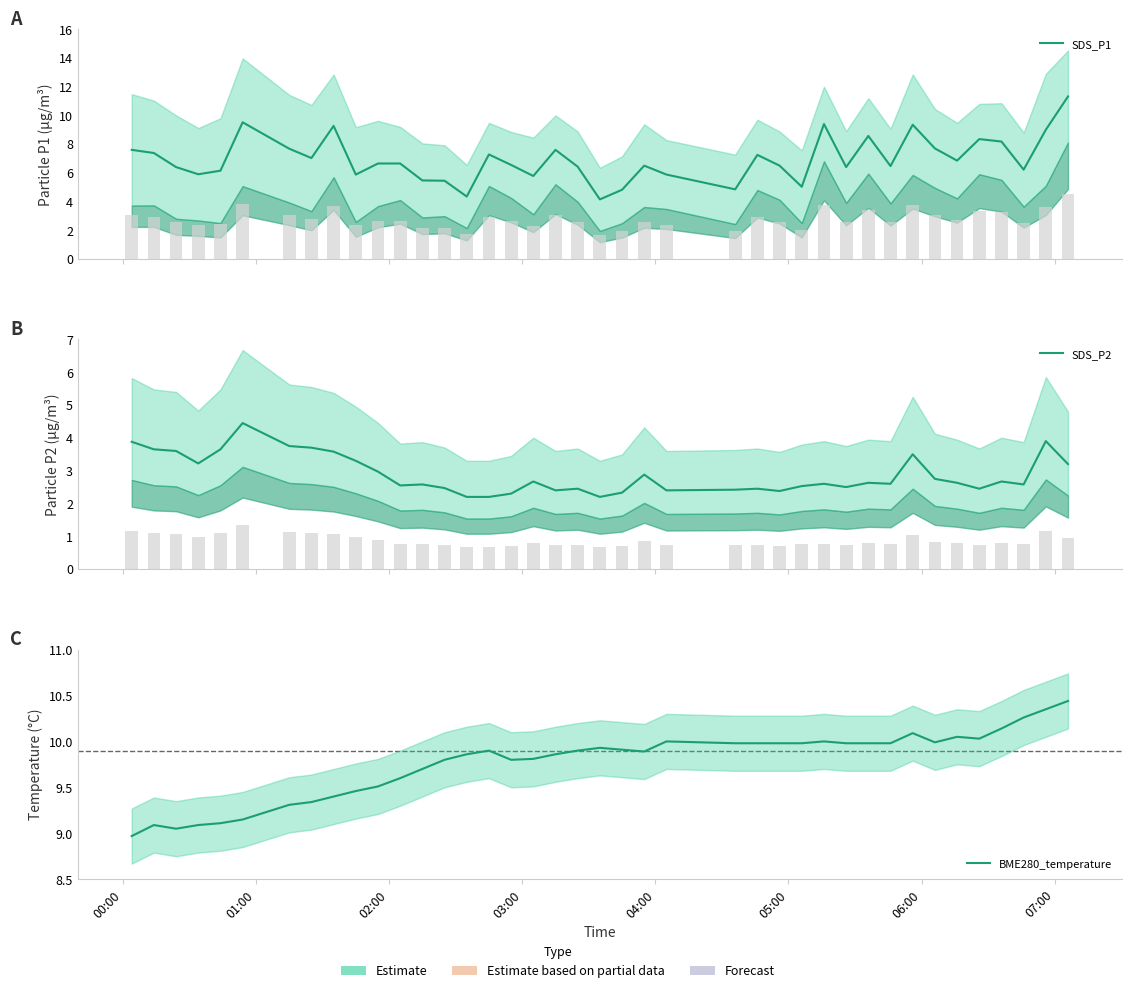

How many values in the BME280_temperature series are below 9?

1